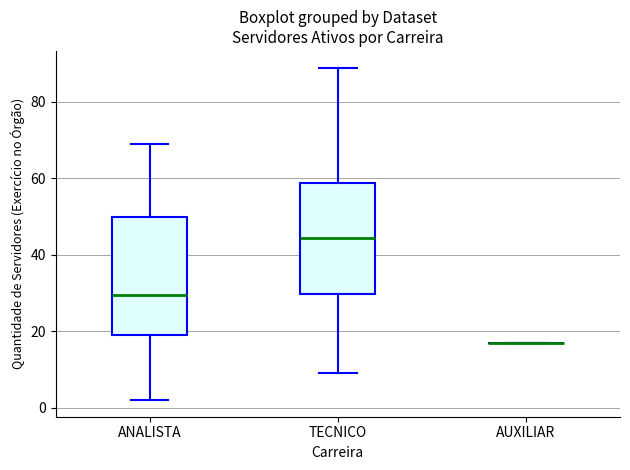

Reading left to right, read every box against the y-axis: the position of its median line, the range the box covers, and the ends of its whiskers. The values are not printed on the chart, so give them approximately, as read against the axis.

ANALISTA: median 30, box 20 to 50, whiskers 2 to 70
TECNICO: median 44, box 30 to 58, whiskers 10 to 90
AUXILIAR: box collapsed to a line at 18, whiskers 18 to 18